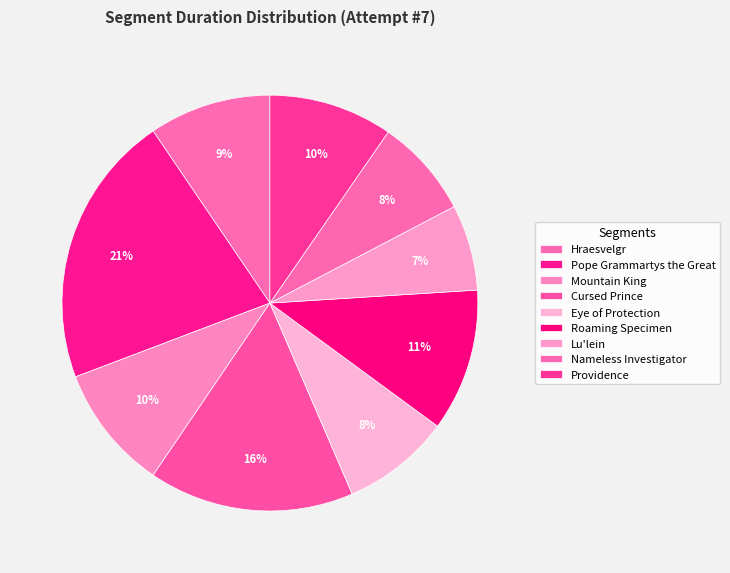

Which category has the biggest portion of the pie?

Pope Grammartys the Great